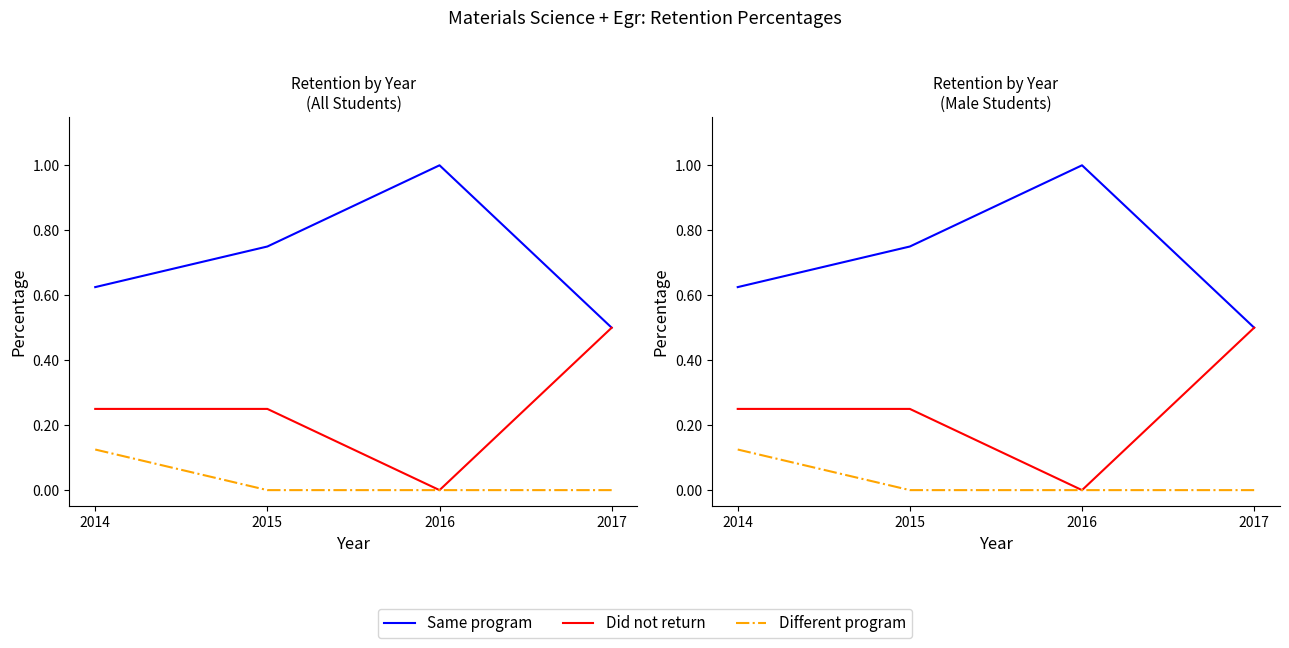

List the series in order of their overall mean, lowest first.

Different program, Did not return, Same program